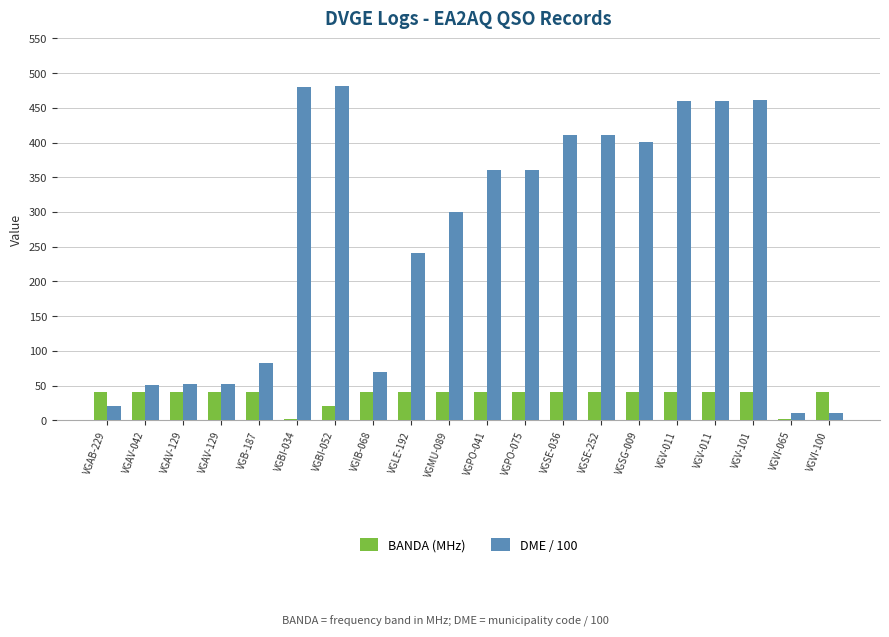

List the series in order of their peak value, highest first.

DME / 100, BANDA (MHz)